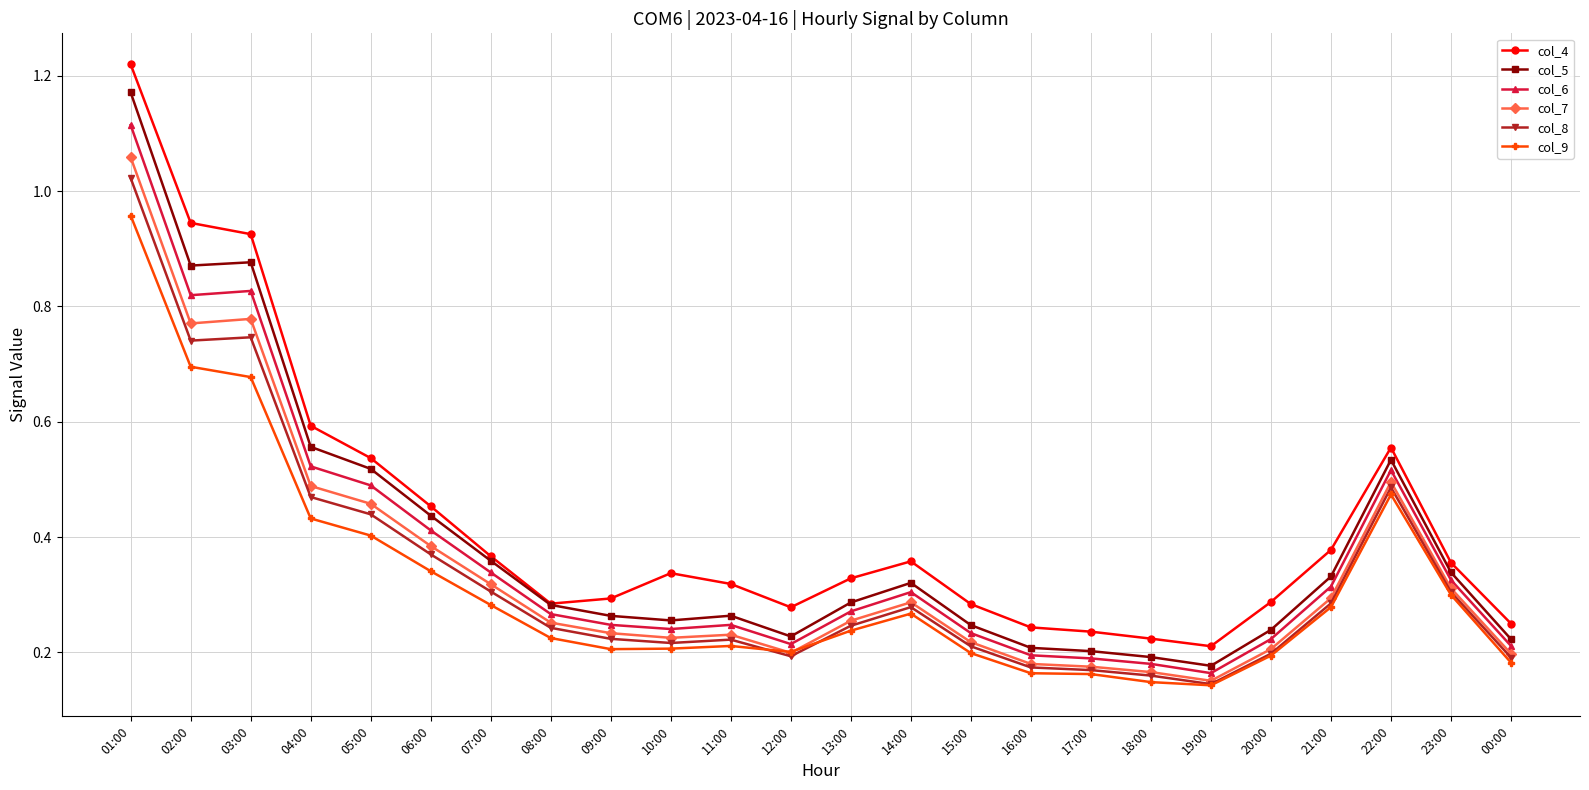

At which category is the sum across all series the highest?

01:00